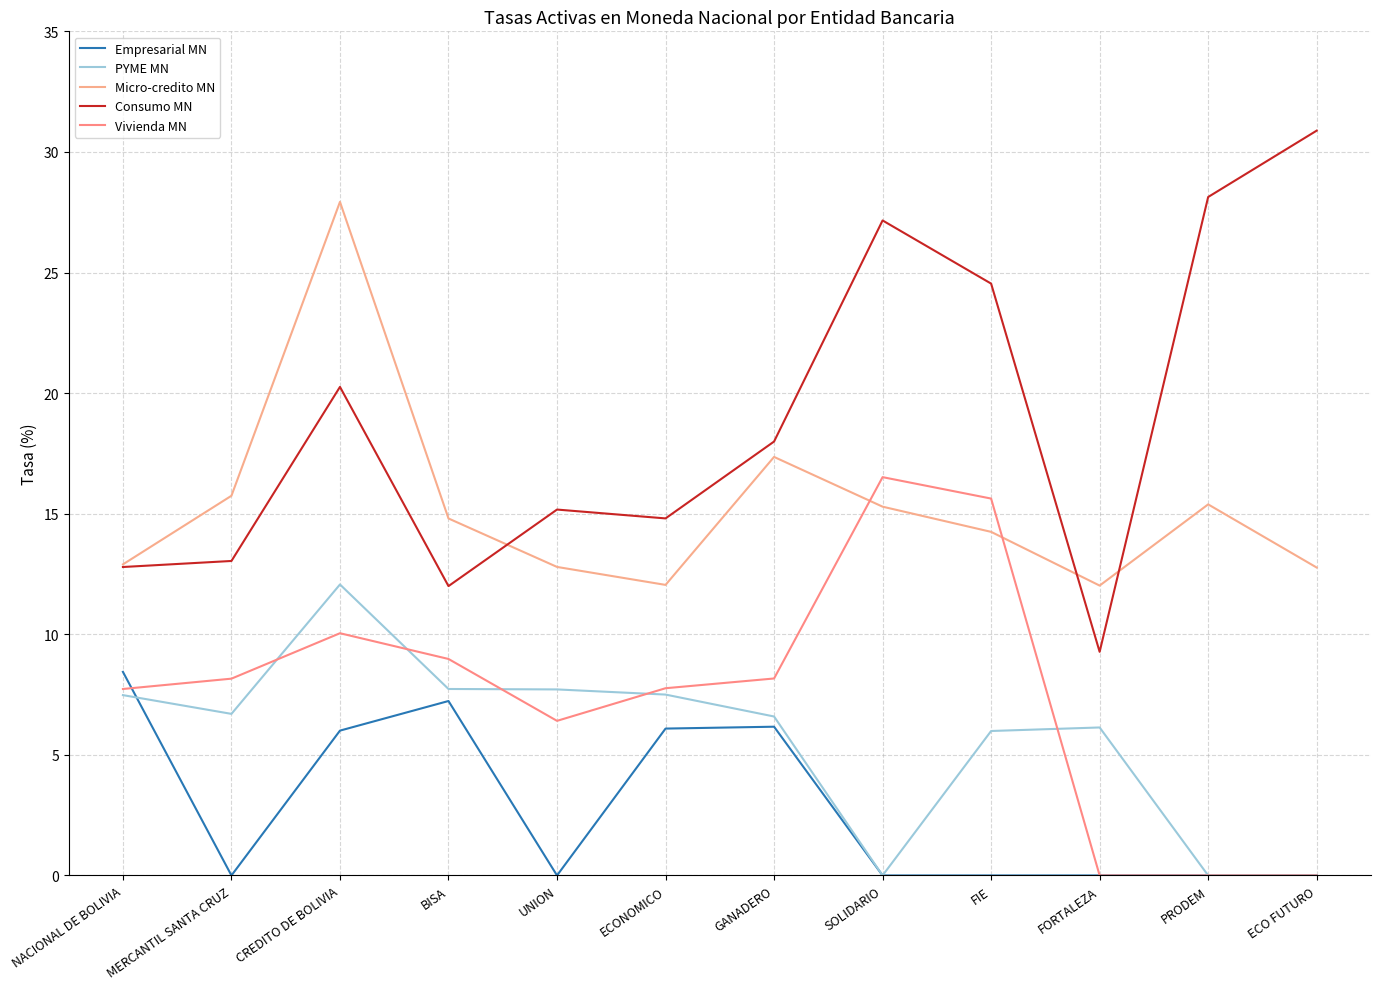

What is the label of the 2nd point from the right?

PRODEM